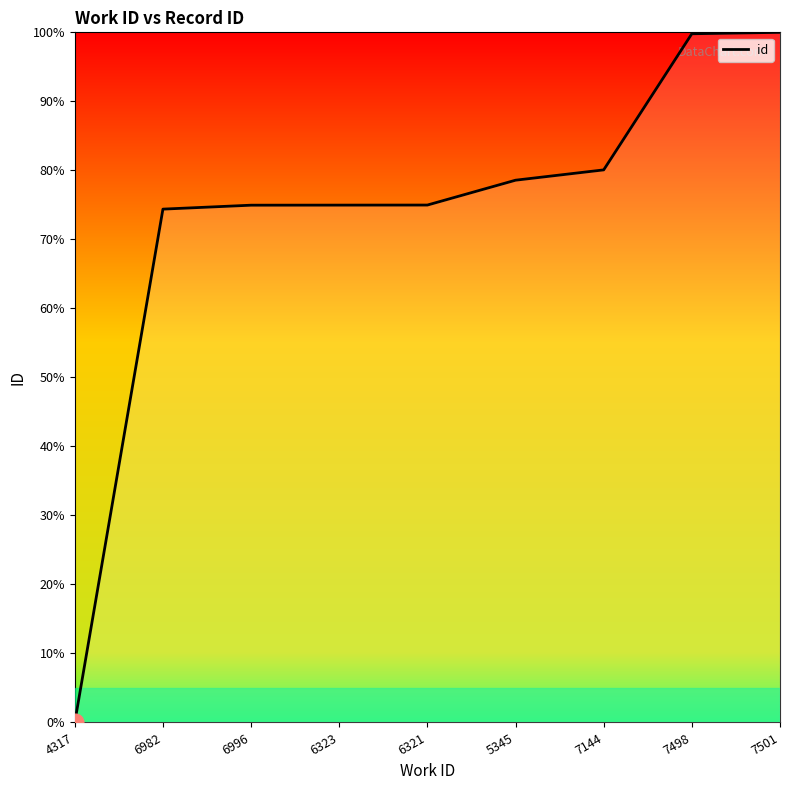

Is it true that the value at 4317 is 46.8?

False